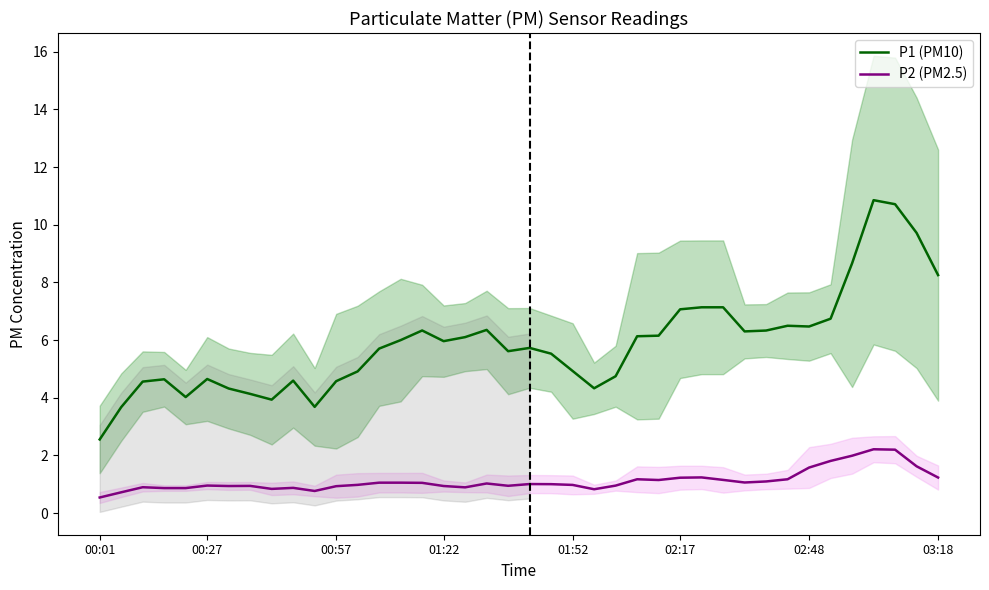

How many series are shown in this chart?

2